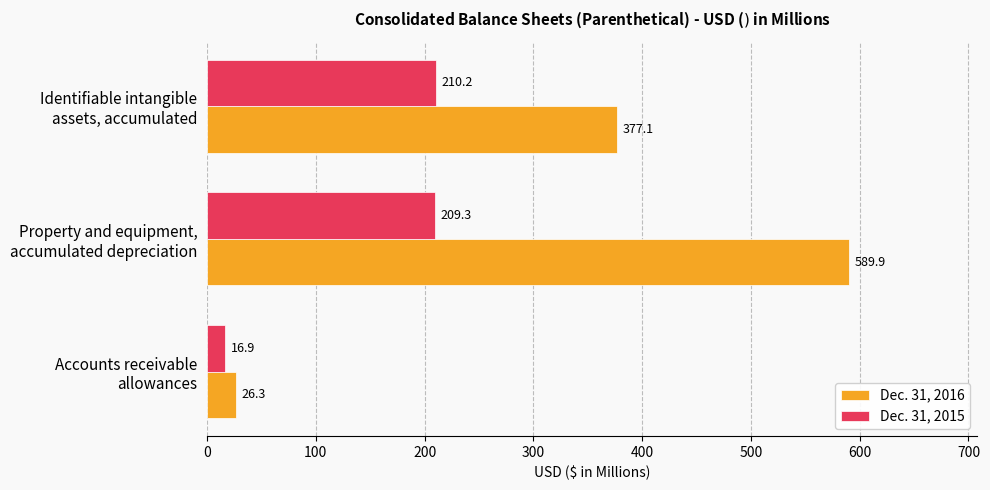

Which series has the largest total across all categories?

Dec. 31, 2016